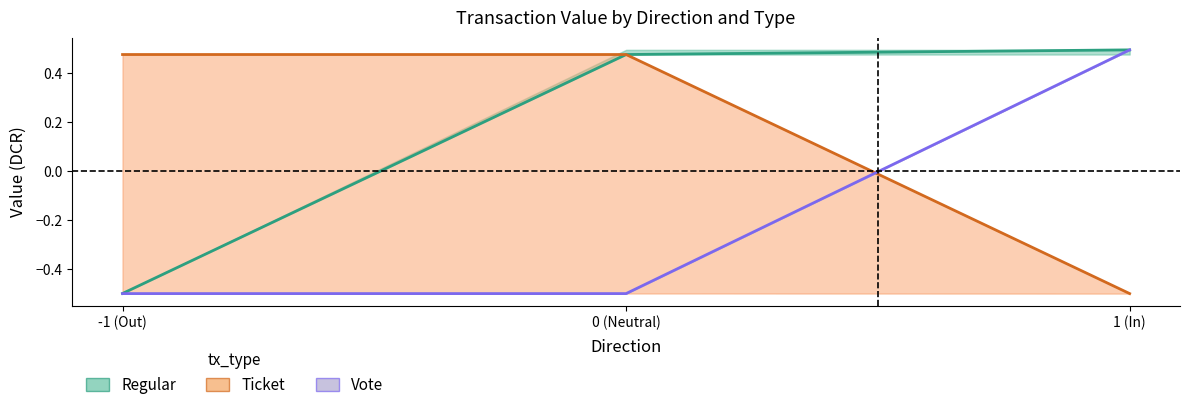

Count the Ticket values in the range 0 to 1.

2